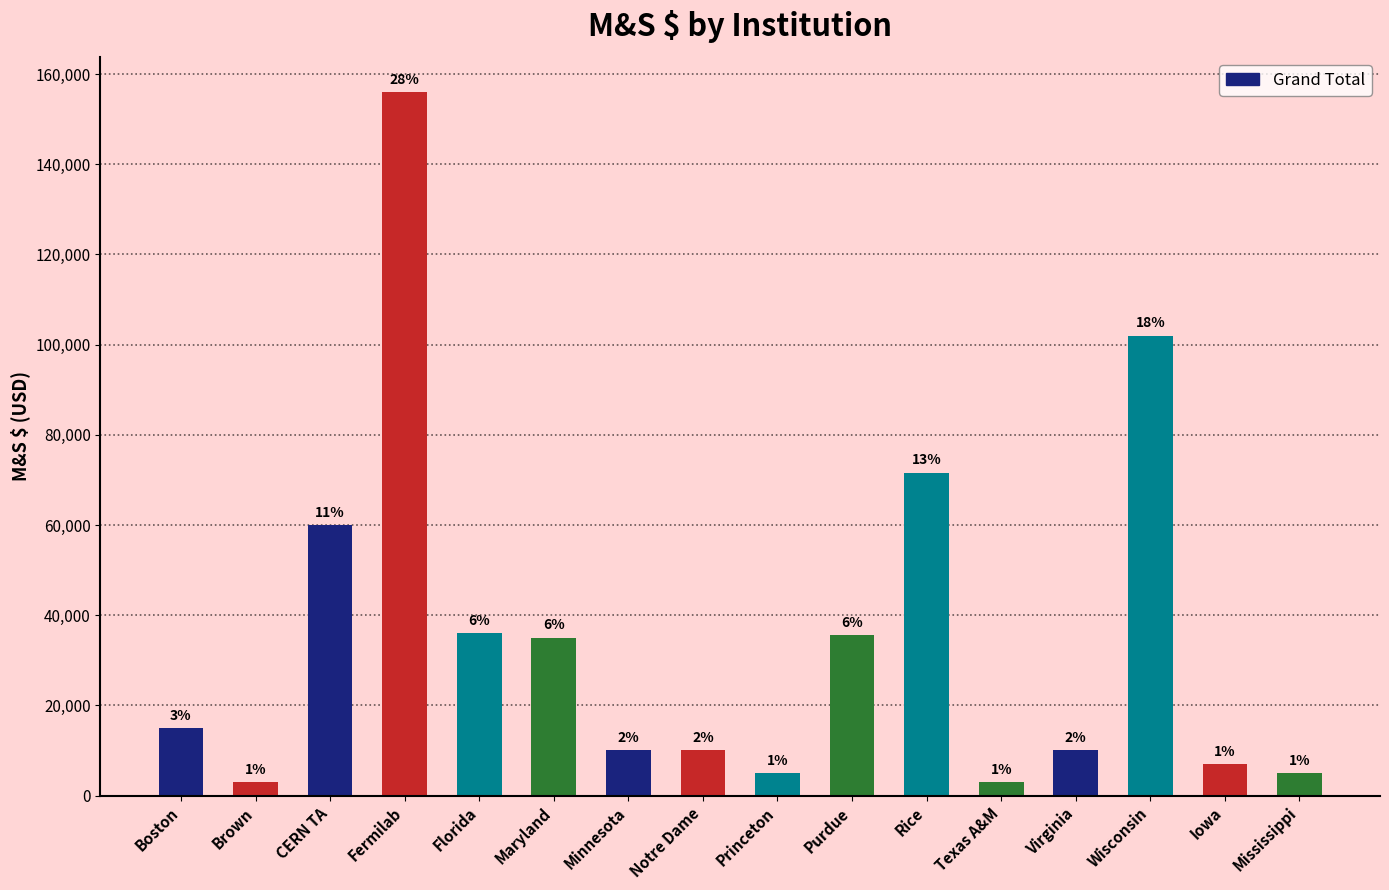

What value does the data have at Minnesota?

10000